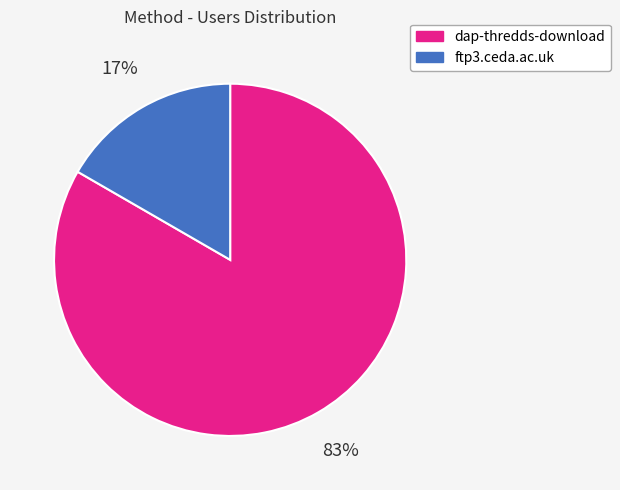

Which has a higher value, dap-thredds-download or ftp3.ceda.ac.uk?

dap-thredds-download